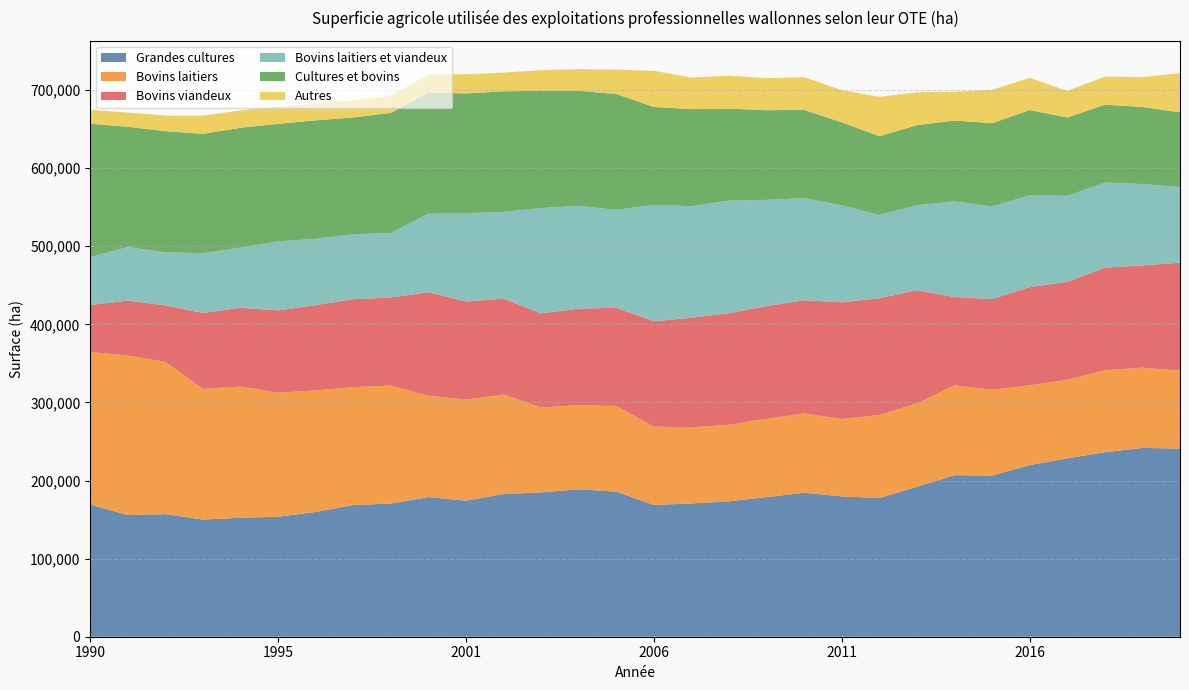

Reading left to right, extract all data points from this chart.

Grandes cultures: 1990=169181	1991=155861	1992=156960	1993=150058	1994=152315	1995=153635	1996=159812	1997=168667	1998=170464	2000=178854	2001=174156	2002=182714	2003=184757	2004=188849	2005=185825	2006=168738	2007=170645	2008=173404	2009=178772	2010=184351	2011=179691	2012=177564	2013=192036	2014=206887	2015=206347	2016=219749	2017=228382	2018=236257	2019=241747	2020=240958
Bovins laitiers: 1990=195310	1991=204261	1992=194930	1993=167225	1994=167975	1995=158815	1996=155490	1997=150916	1998=151051	2000=129698	2001=129437	2002=127512	2003=108758	2004=107675	2005=109621	2006=100300	2007=97486	2008=97943	2009=100190	2010=101539	2011=99043	2012=106385	2013=106713	2014=114983	2015=109703	2016=102139	2017=100694	2018=104996	2019=102764	2020=99773
Bovins viandeux: 1990=60248	1991=70317	1992=72333	1993=97335	1994=100912	1995=105378	1996=109372	1997=112616	1998=112881	2000=132609	2001=125675	2002=122605	2003=120626	2004=123500	2005=125822	2006=134887	2007=140412	2008=142817	2009=144435	2010=144956	2011=149529	2012=149489	2013=144975	2014=113177	2015=116392	2016=125760	2017=125360	2018=131324	2019=130932	2020=138180
Bovins laitiers et viandeux: 1990=61398	1991=68527	1992=68011	1993=76392	1994=76962	1995=88386	1996=84830	1997=83152	1998=82680	2000=100405	2001=113114	2002=111145	2003=134771	2004=131621	2005=125257	2006=149103	2007=142794	2008=144144	2009=135978	2010=130725	2011=124166	2012=106620	2013=108701	2014=122457	2015=118478	2016=117735	2017=109971	2018=108931	2019=104207	2020=96788
Cultures et bovins: 1990=170705	1991=154030	1992=155095	1993=152902	1994=153517	1995=150554	1996=151726	1997=149571	1998=153605	2000=155144	2001=153254	2002=154357	2003=150205	2004=147366	2005=148386	2006=125326	2007=124239	2008=117881	2009=114815	2010=113048	2011=106255	2012=100849	2013=102579	2014=103476	2015=106611	2016=108996	2017=100421	2018=99805	2019=98655	2020=95820
Autres: 1990=17872	1991=18149	1992=20004	1993=23165	1994=22366	1995=21942	1996=21287	1997=21712	1998=21863	2000=23107	2001=24618	2002=24003	2003=26402	2004=27773	2005=31224	2006=46307	2007=40391	2008=42142	2009=41078	2010=41764	2011=41268	2012=50406	2013=42104	2014=36679	2015=42766	2016=41205	2017=34113	2018=35851	2019=38313	2020=50146